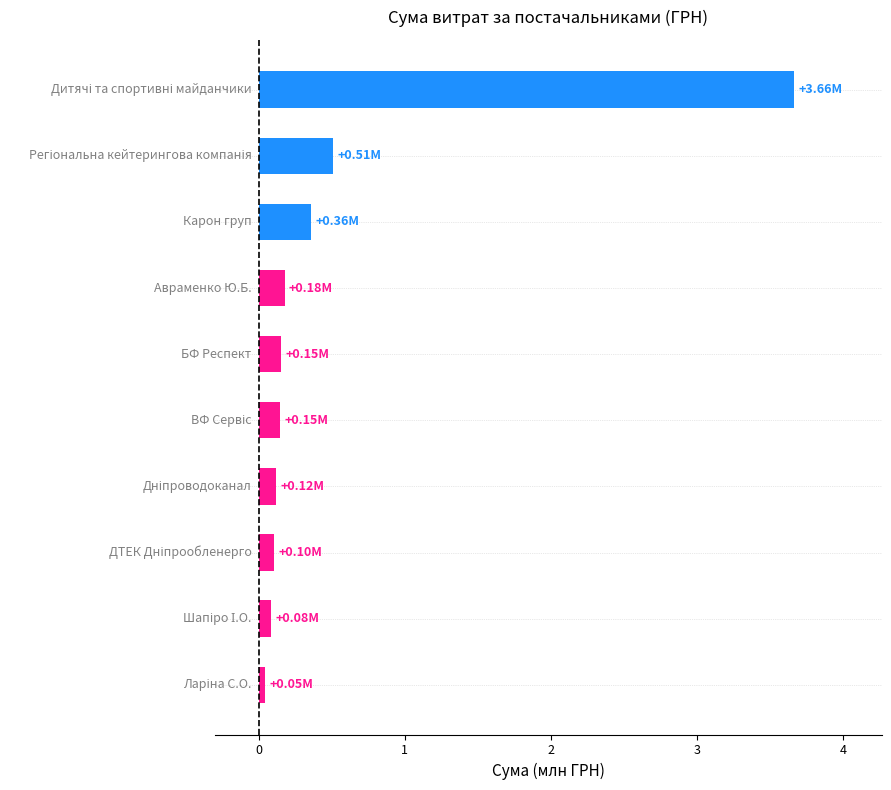

What is the difference between the maximum and second lowest values?

3.6